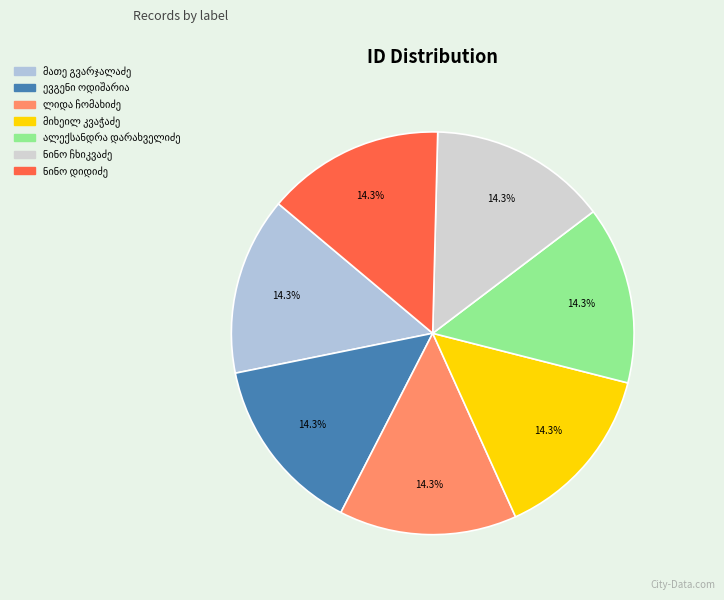

Approximately how many times larger is the value at ალექსანდრა ვლასის ასული დარახველიძე compared to ლიდა სპირიდონის ასული ჩომახიძე?

1.0